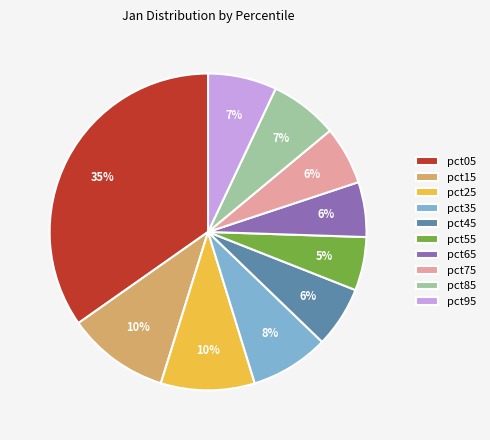

Combined, do pct95 and pct05 account for over 50%?

No